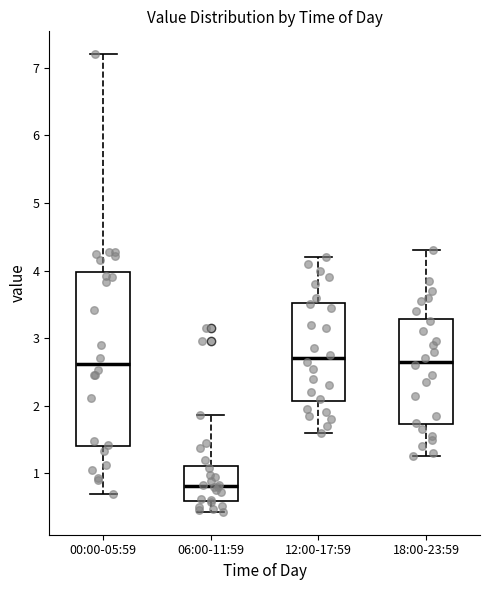

Where does the upper whisker of the box for 00:00-05:59 end on the y-axis? The values are not printed on the chart, so give them approximately, as read against the axis.

7.2